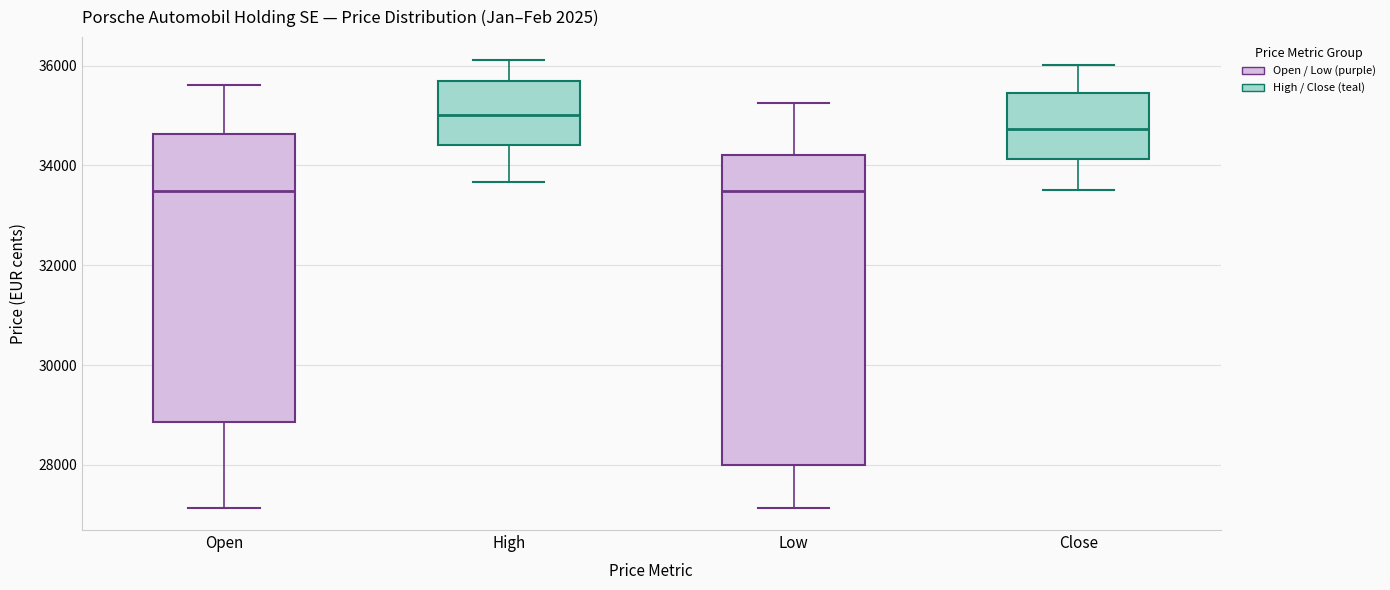

Which box is the tallest, from its lower edge to its upper edge?

Low